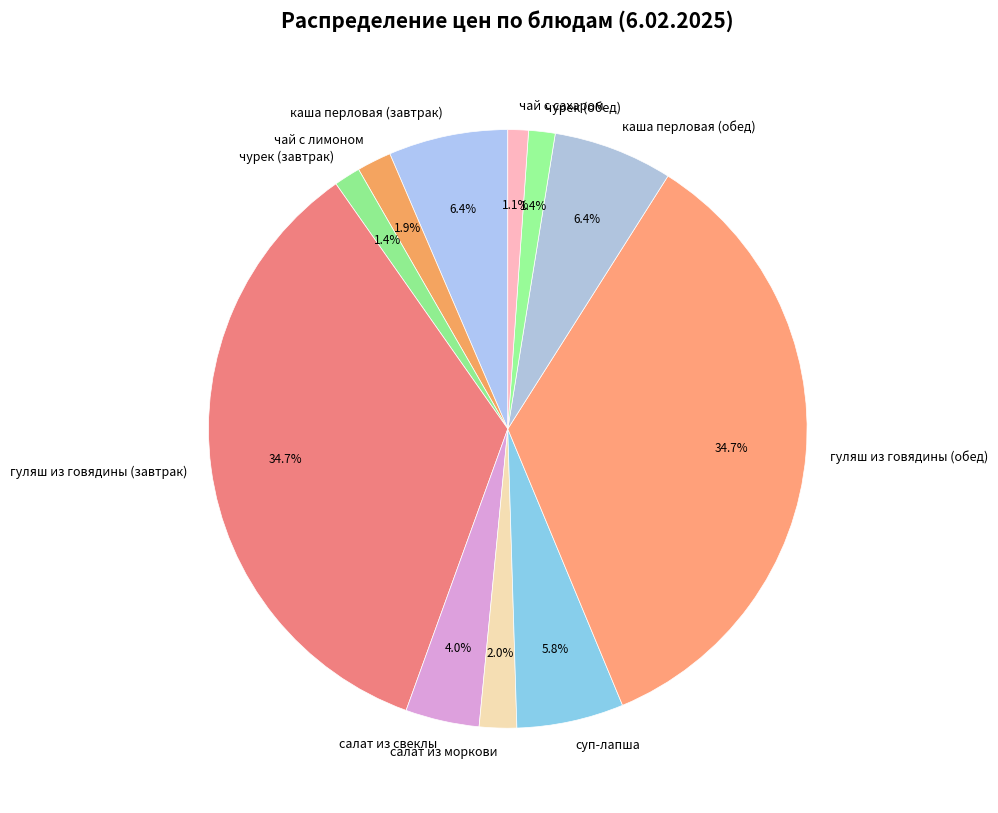

To the nearest percent, what is the combined percentage of каша перловая (обед) and гуляш из говядины (завтрак)?

41%